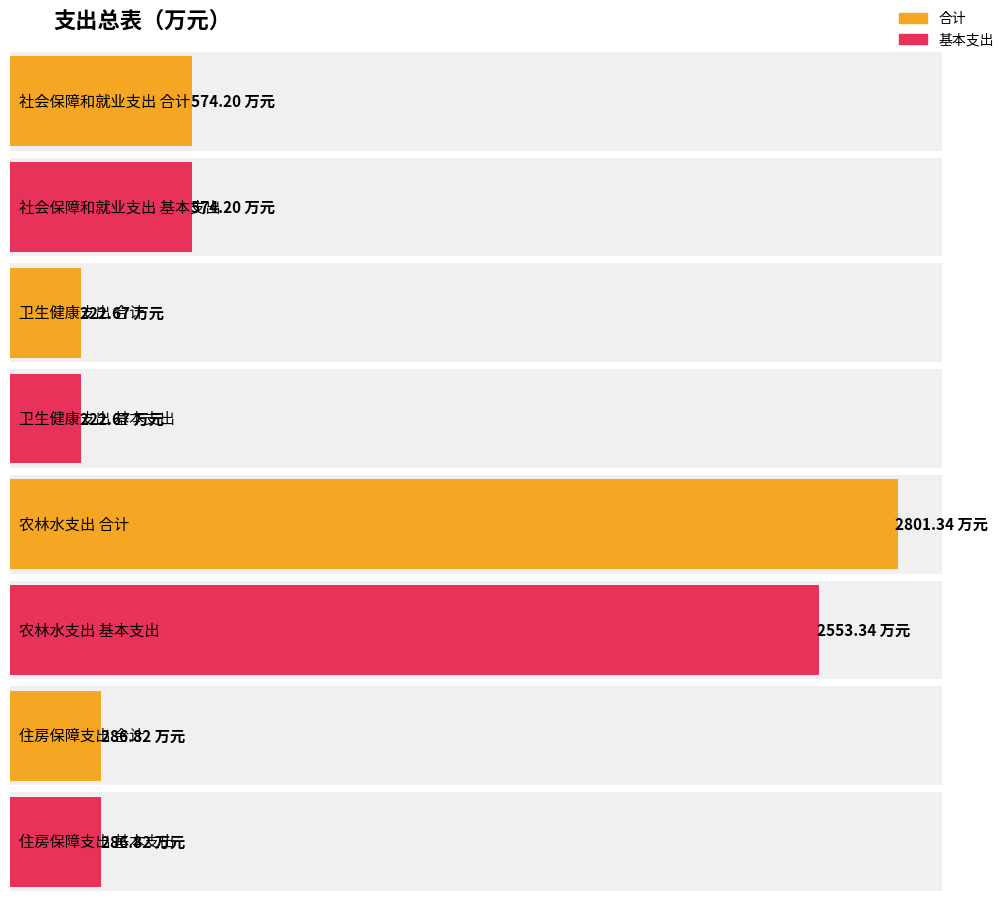

The value of 合计 at 住房保障支出 is 286.8. True or false?

True